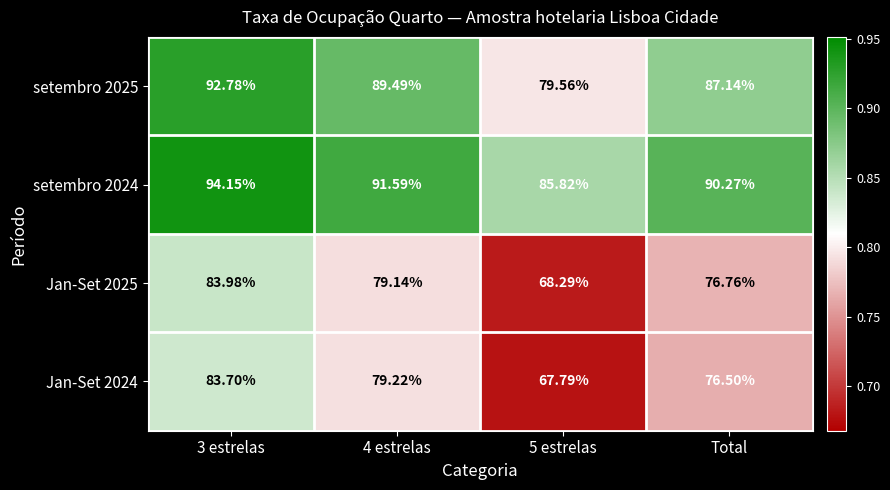

Is the value of Jan-Set 2025 at 3 estrelas greater than the value of setembro 2025 at Total?

No